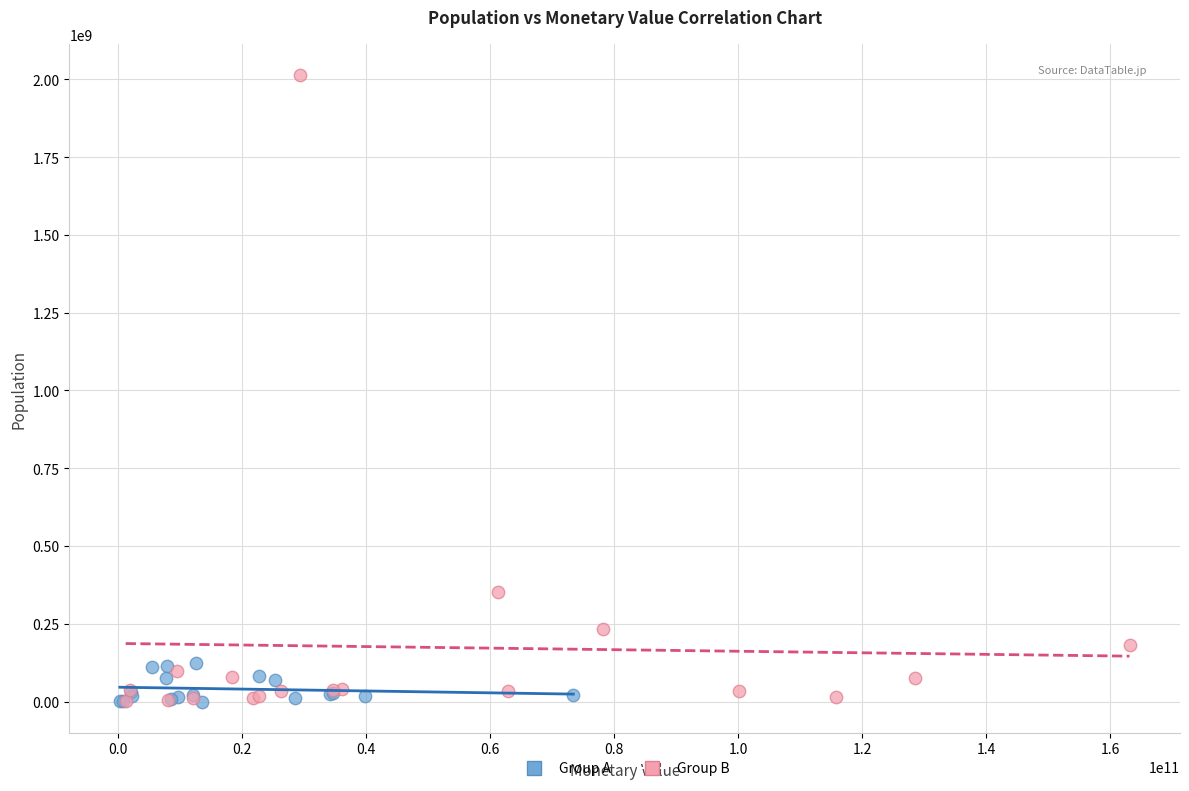

Which series contains the highest Y value?

Group B